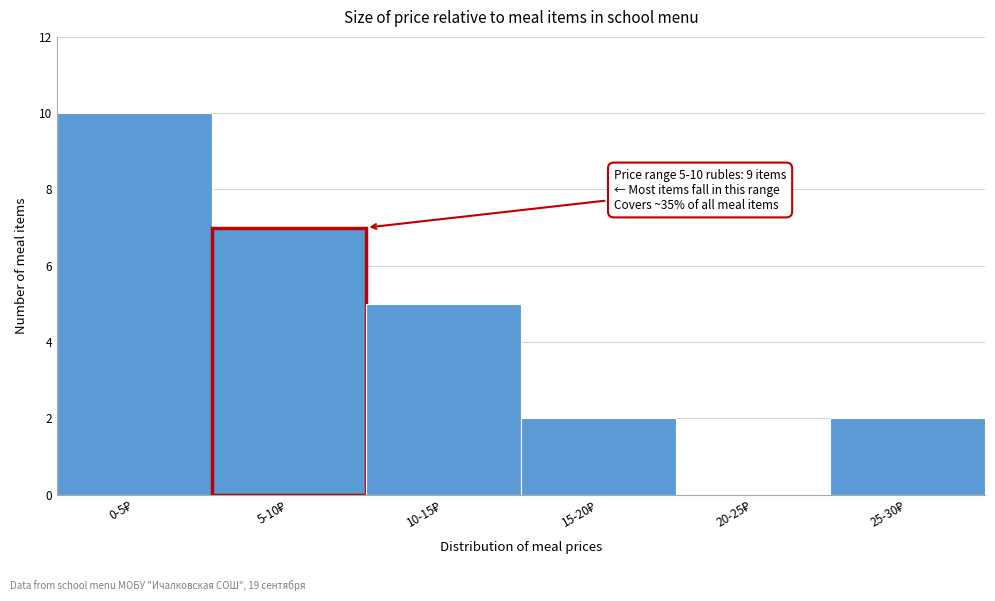

What is the greatest value displayed?

10